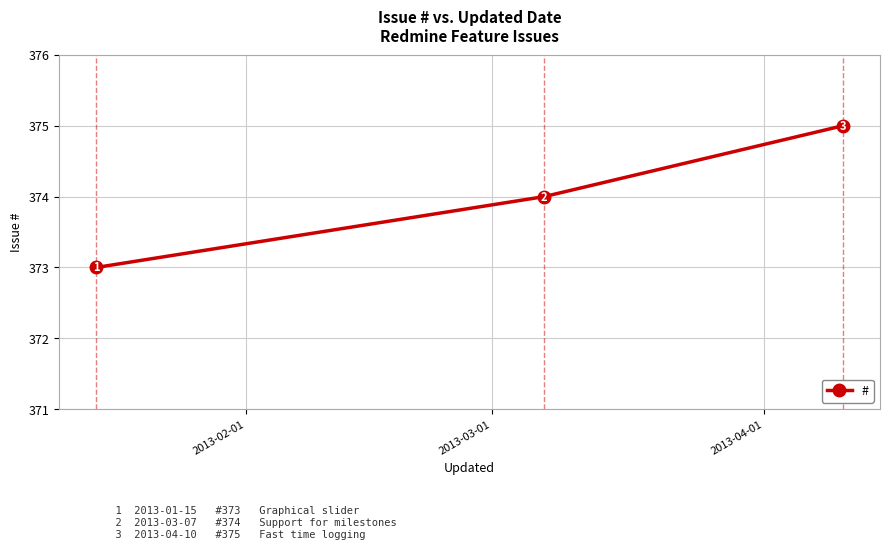

What is the average value?

374